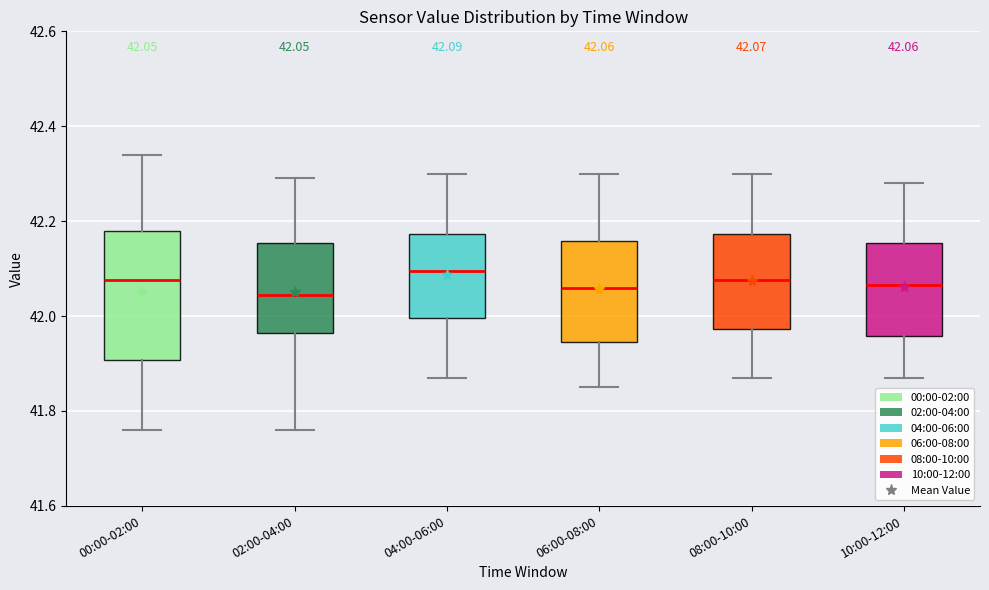

Which box is the tallest, from its lower edge to its upper edge?

00:00-02:00